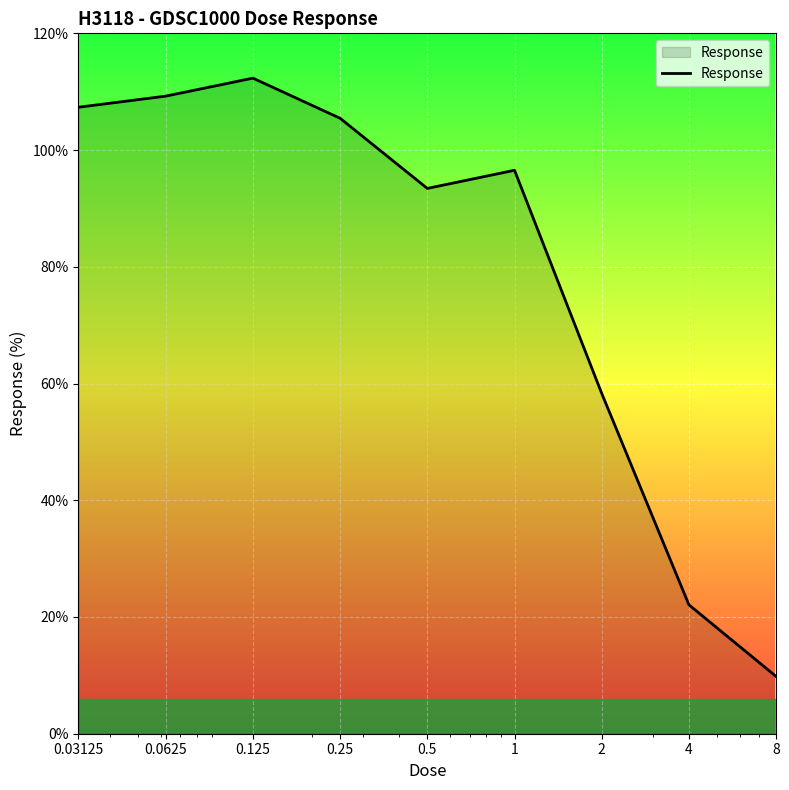

What is the minimum value shown in the chart?

9.8